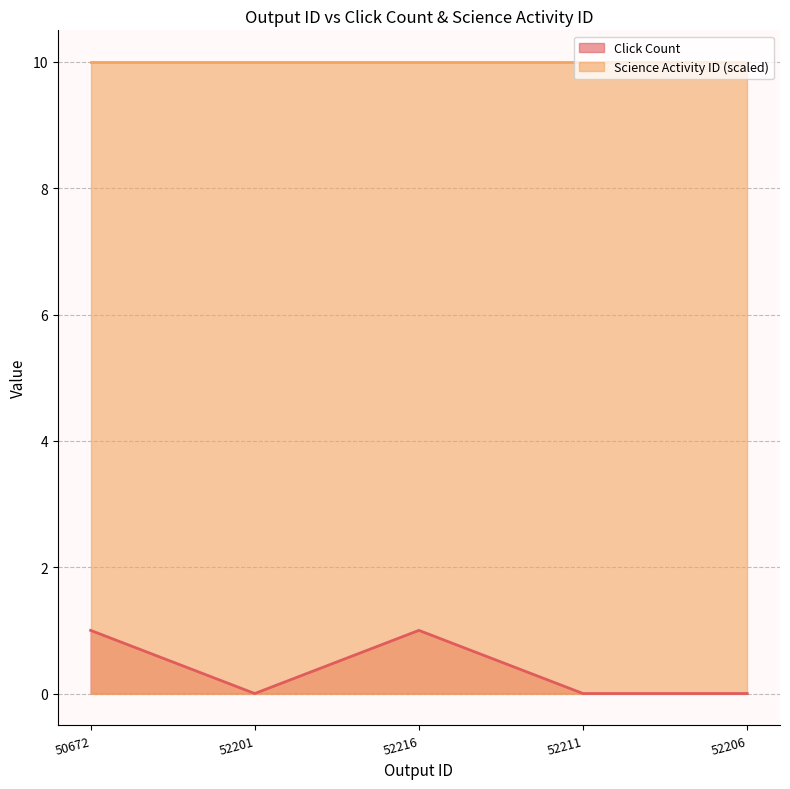

Does the chart display data point markers on the line(s)?

No